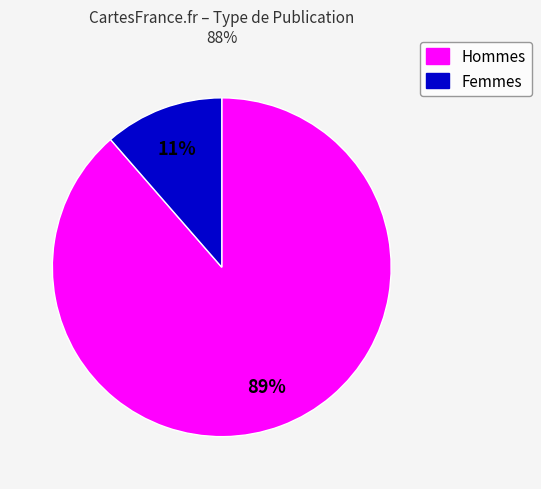

How many segments does this pie chart have?

2